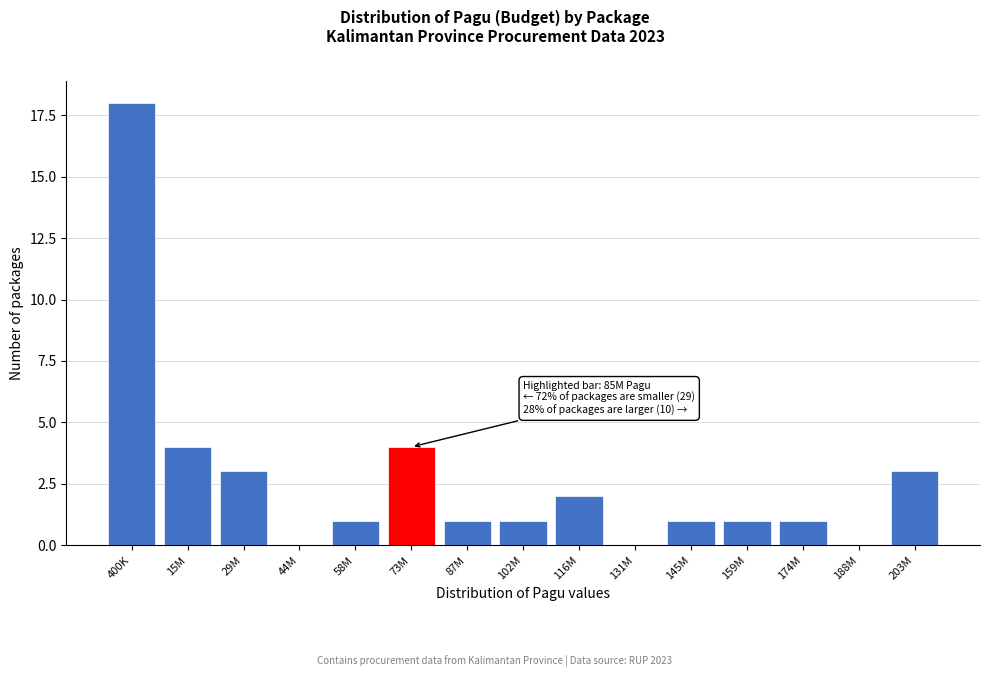

Reading right to left, list all the values displayed in this chart.

203M=3	188M=0	174M=1	159M=1	145M=1	131M=0	116M=2	102M=1	87M=1	73M=4	58M=1	44M=0	29M=3	15M=4	400K=18